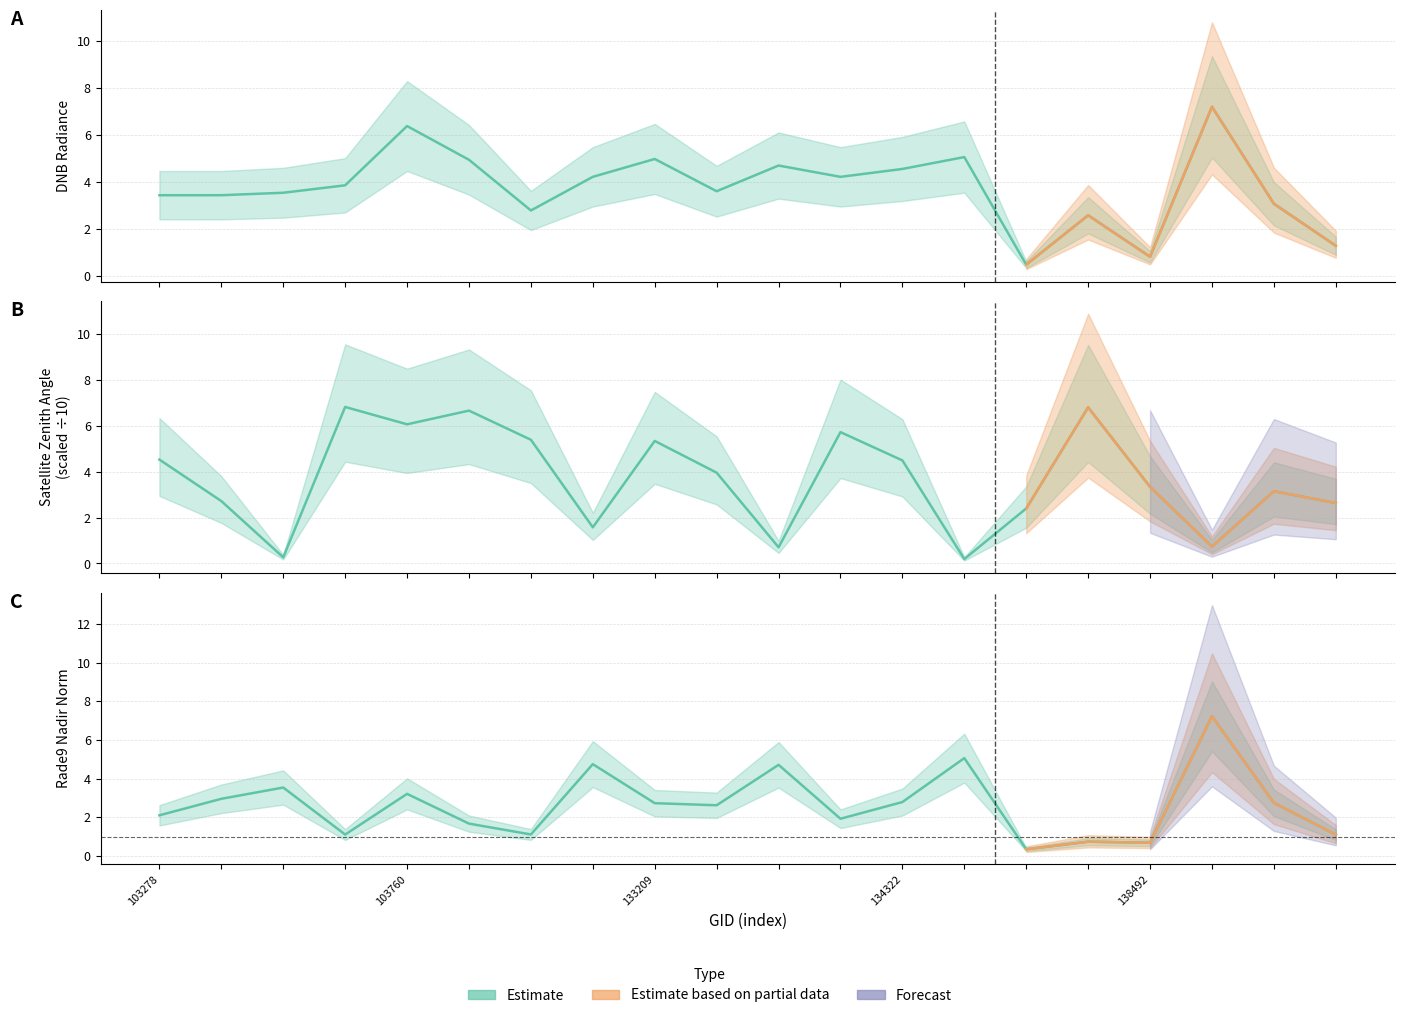

How many interior local peaks does the dnbrad series have?

6